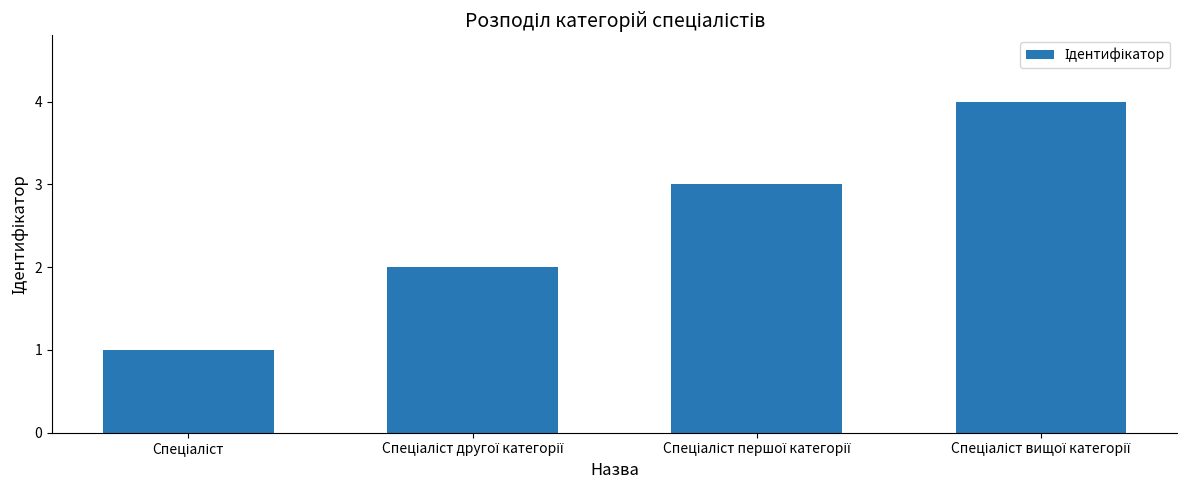

What is the difference between the maximum and minimum values?

3